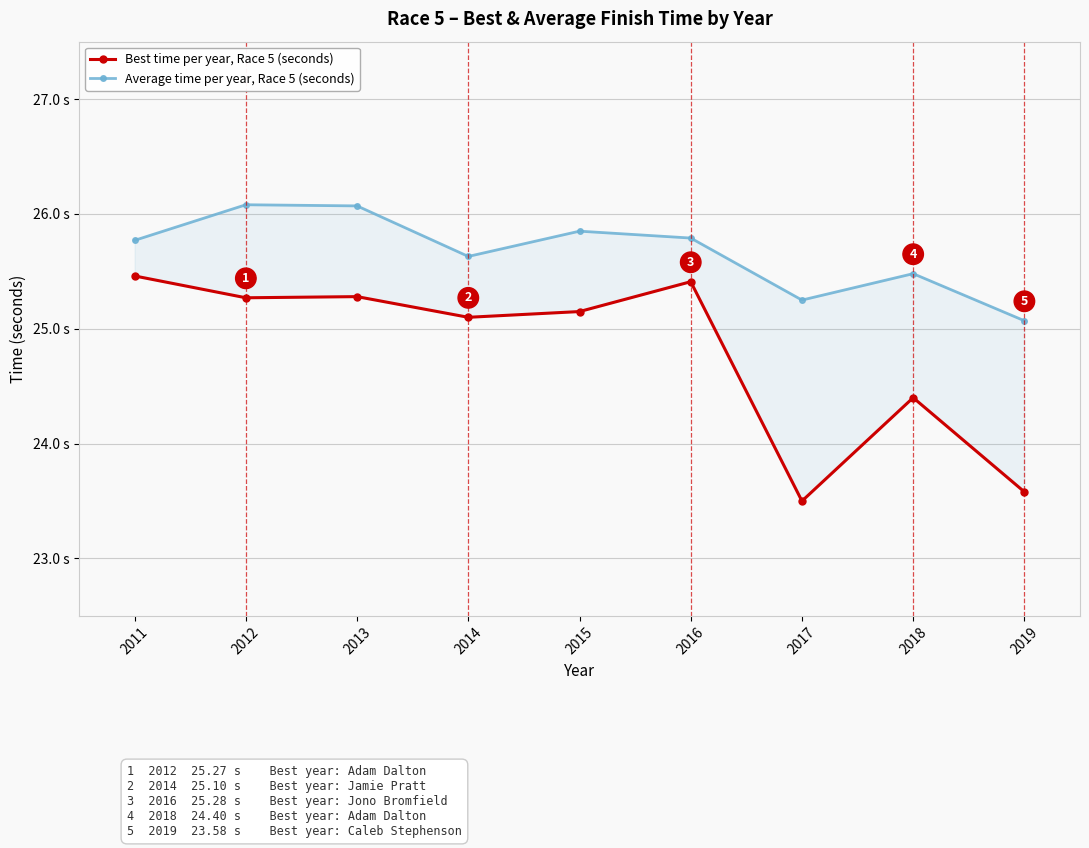

What are all the series names shown in the legend?

Best time per year, Race 5 (seconds), Average time per year, Race 5 (seconds)